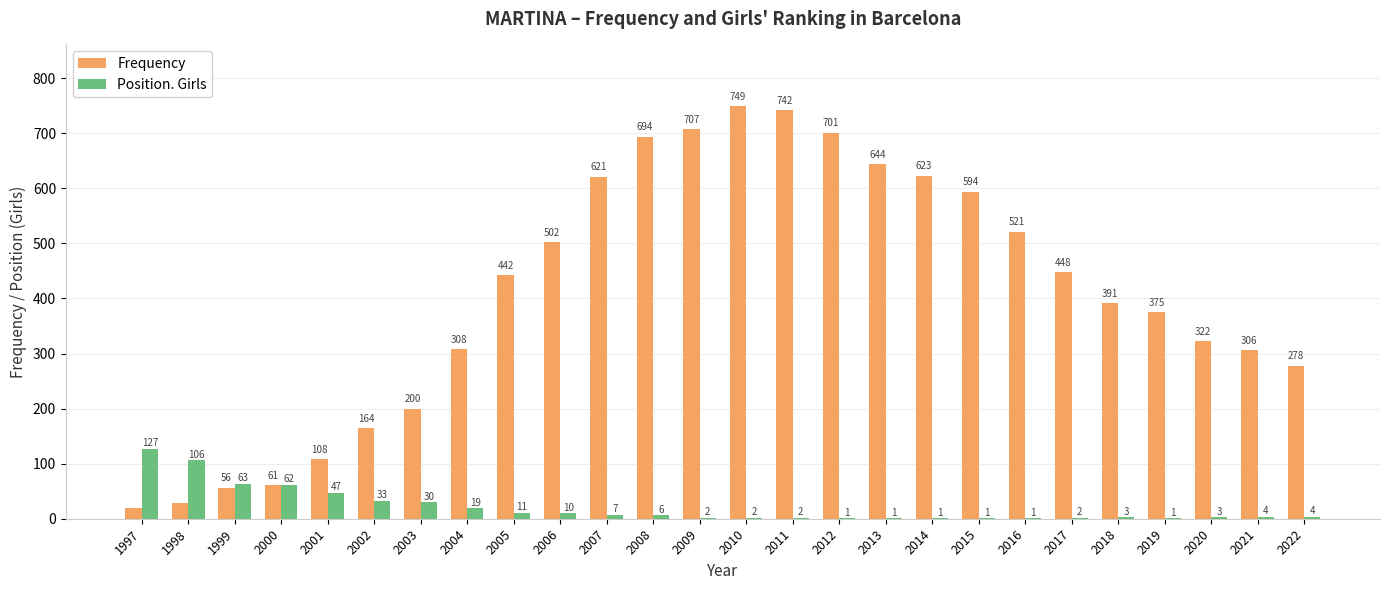

Reading left to right, transcribe all the data shown in this chart.

Frequency: 1997=20	1998=28	1999=56	2000=61	2001=108	2002=164	2003=200	2004=308	2005=442	2006=502	2007=621	2008=694	2009=707	2010=749	2011=742	2012=701	2013=644	2014=623	2015=594	2016=521	2017=448	2018=391	2019=375	2020=322	2021=306	2022=278
Position. Girls: 1997=127	1998=106	1999=63	2000=62	2001=47	2002=33	2003=30	2004=19	2005=11	2006=10	2007=7	2008=6	2009=2	2010=2	2011=2	2012=1	2013=1	2014=1	2015=1	2016=1	2017=2	2018=3	2019=1	2020=3	2021=4	2022=4